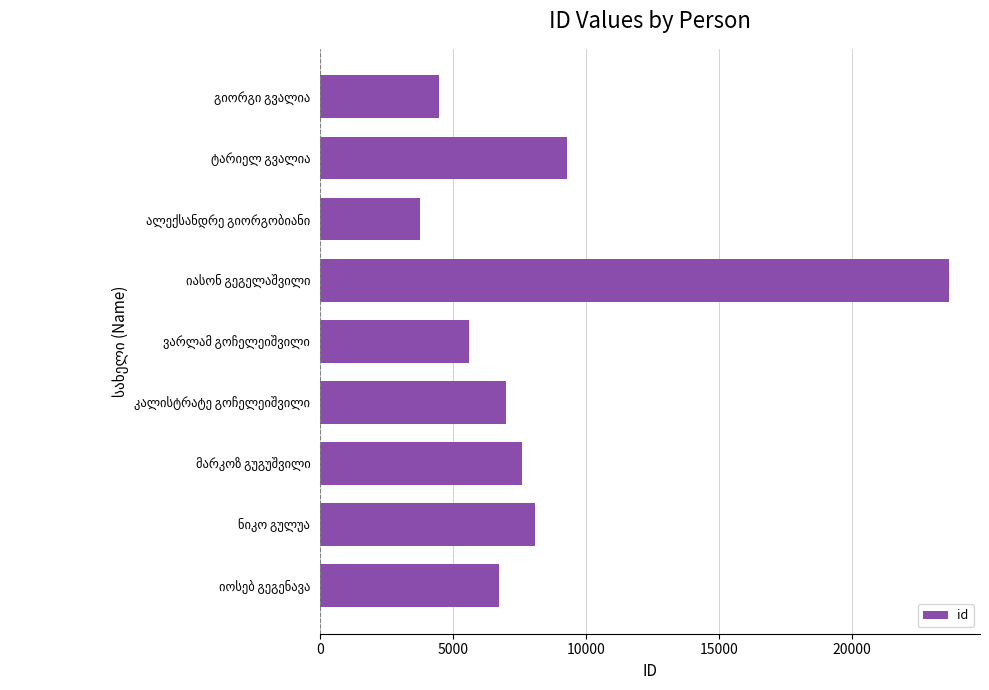

Reading top to bottom, list all the values displayed in this chart.

4479	9274	3758	23626	5593	7008	7591	8097	6739